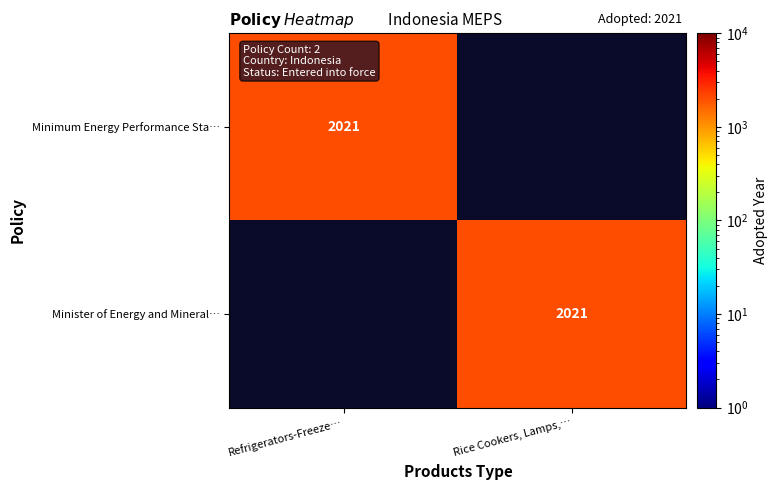

Is it true that Minister of Energy and Mineral… equals 3265 at Rice Cookers, Lamps,…?

False